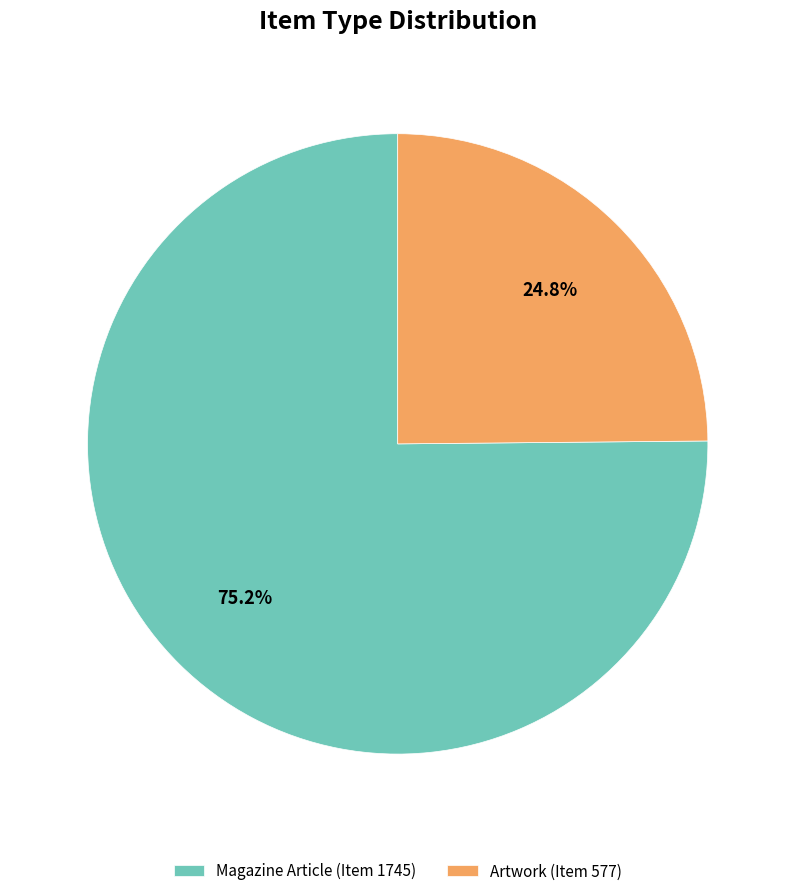

To the nearest percent, what is the difference between the Artwork (Item 577) and Magazine Article (Item 1745) slice percentages?

50%